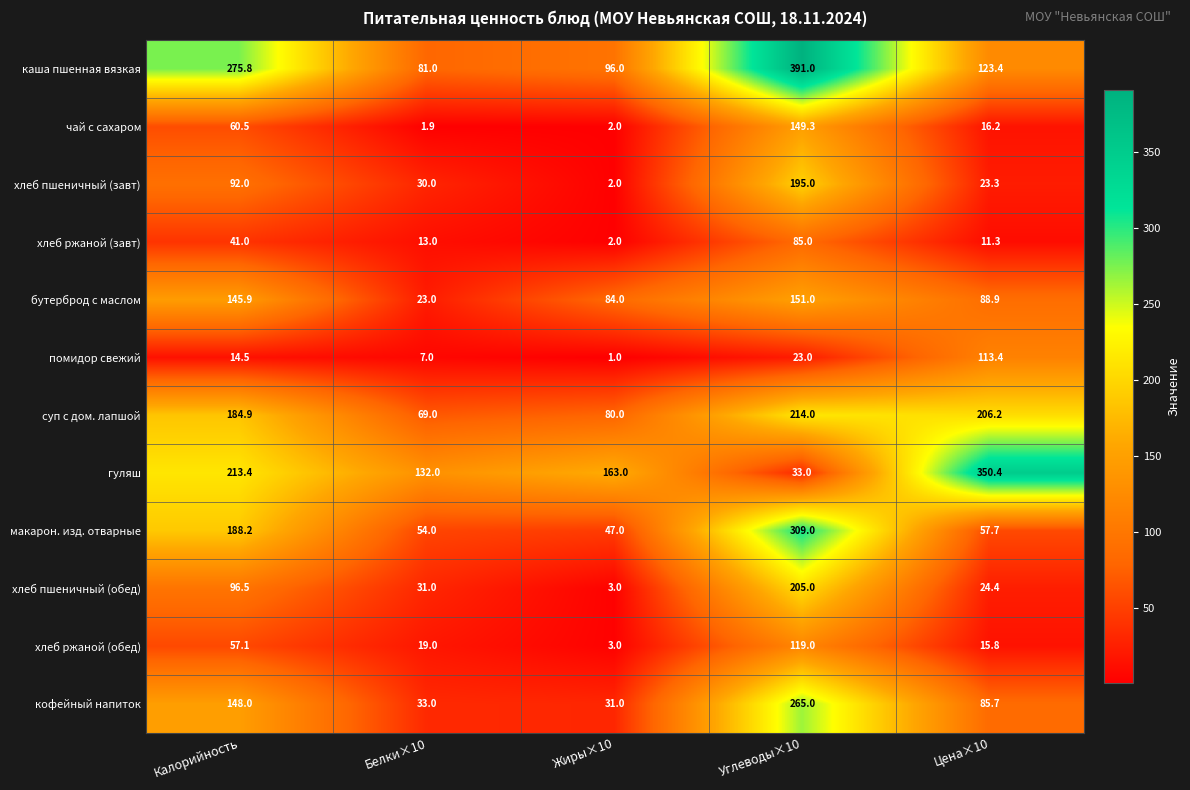

Which series has the largest total across all categories?

каша пшенная вязкая